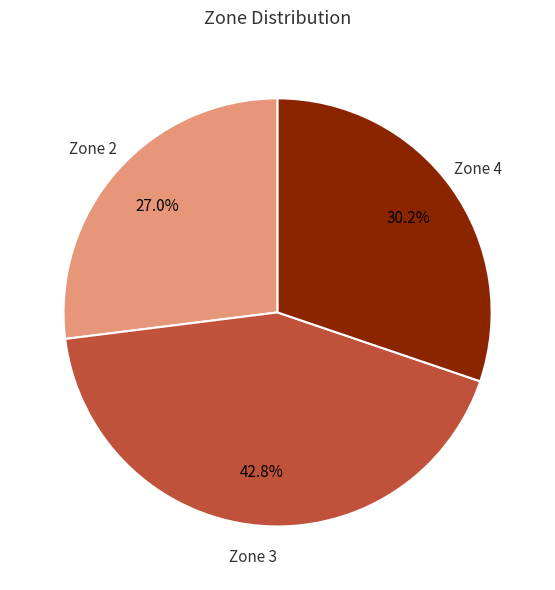

Combined, do Zone 4 and Zone 3 account for over 50%?

Yes